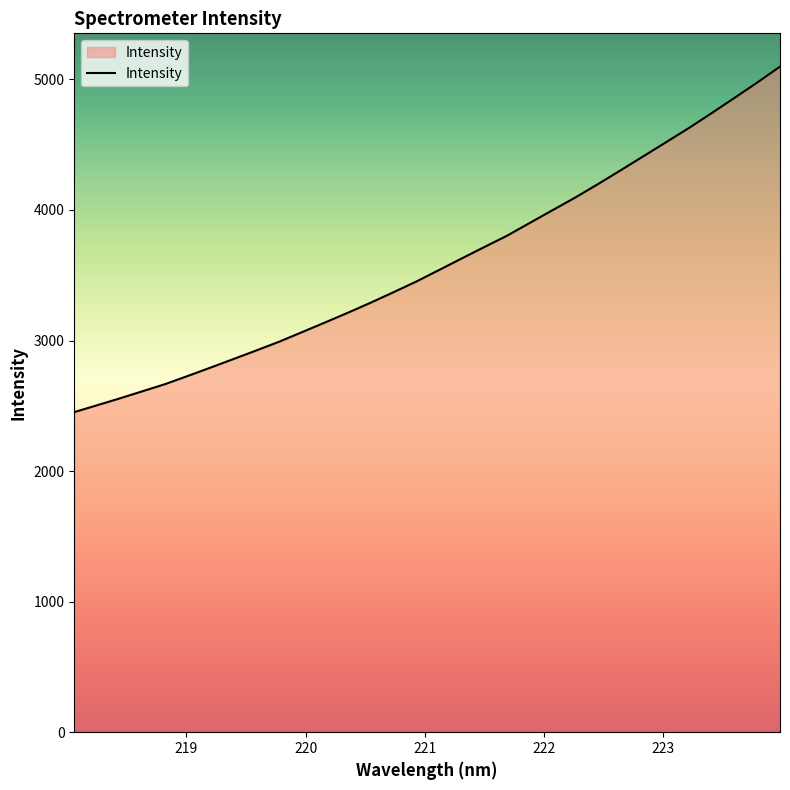

Reading left to right, extract all data points from this chart.

2451.8	2504.3	2557.1	2611.9	2667.0	2730.0	2794.0	2859.3	2924.8	2991.8	3064.6	3137.9	3212.4	3289.2	3369.2	3450.8	3539.0	3628.1	3716.1	3803.0	3901.0	3998.5	4095.6	4198.5	4304.8	4412.5	4520.3	4628.7	4742.5	4858.9	4976.4	5098.2